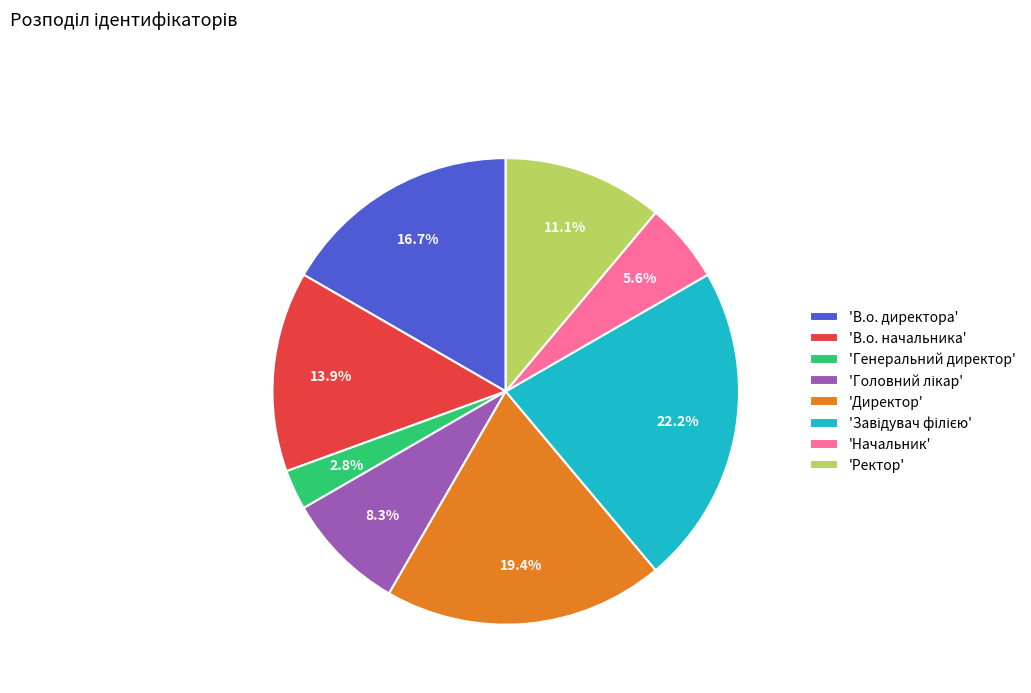

Is there a majority slice in this chart?

No